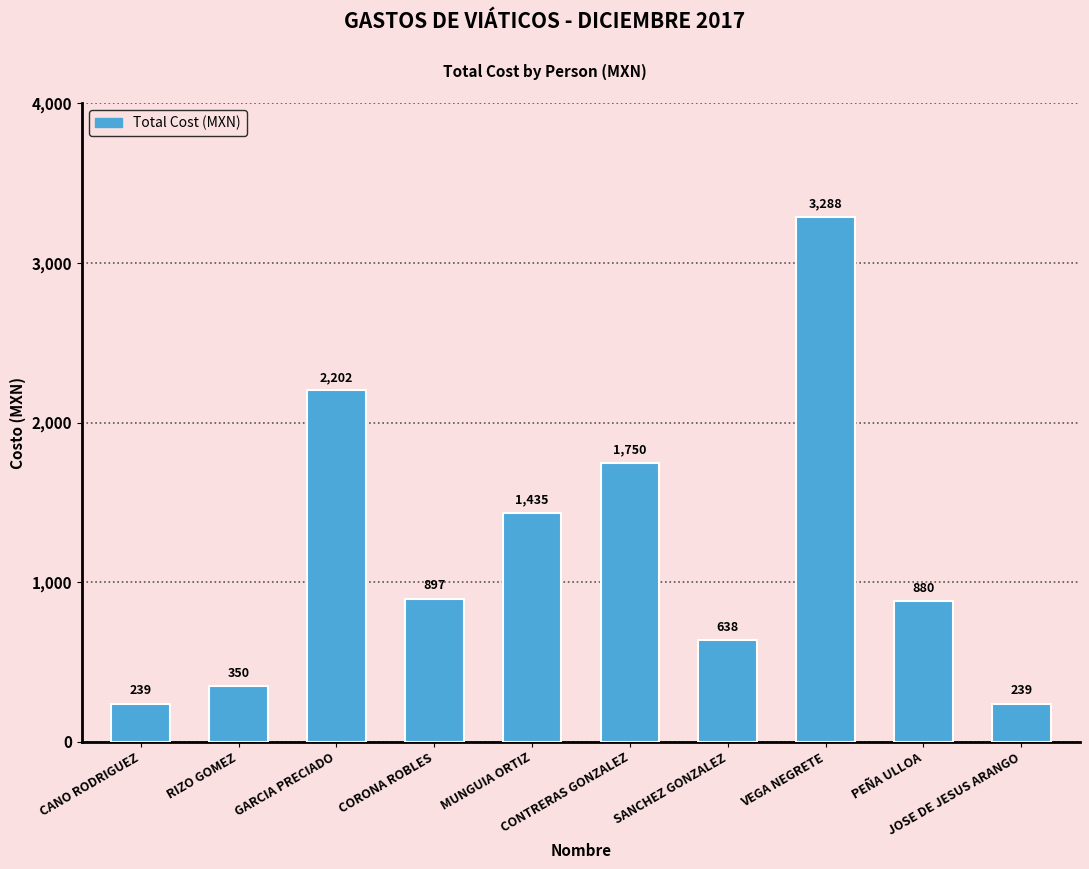

Which label corresponds to the largest value in the chart?

VEGA NEGRETE